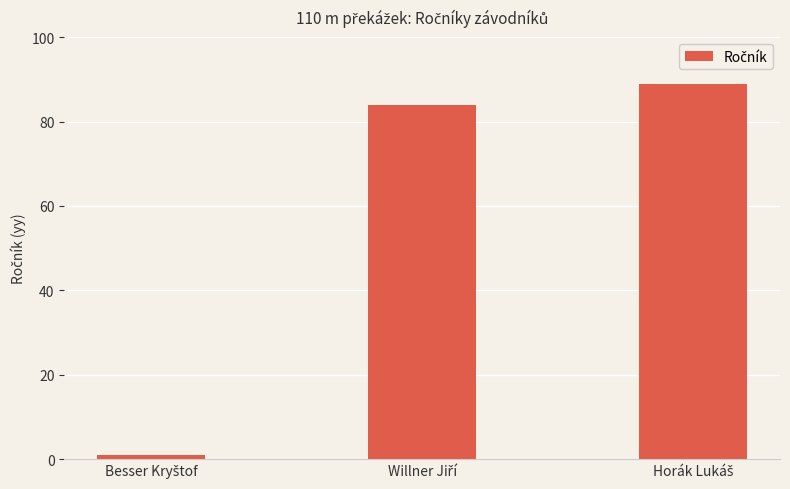

How many categories are shown in the chart?

3